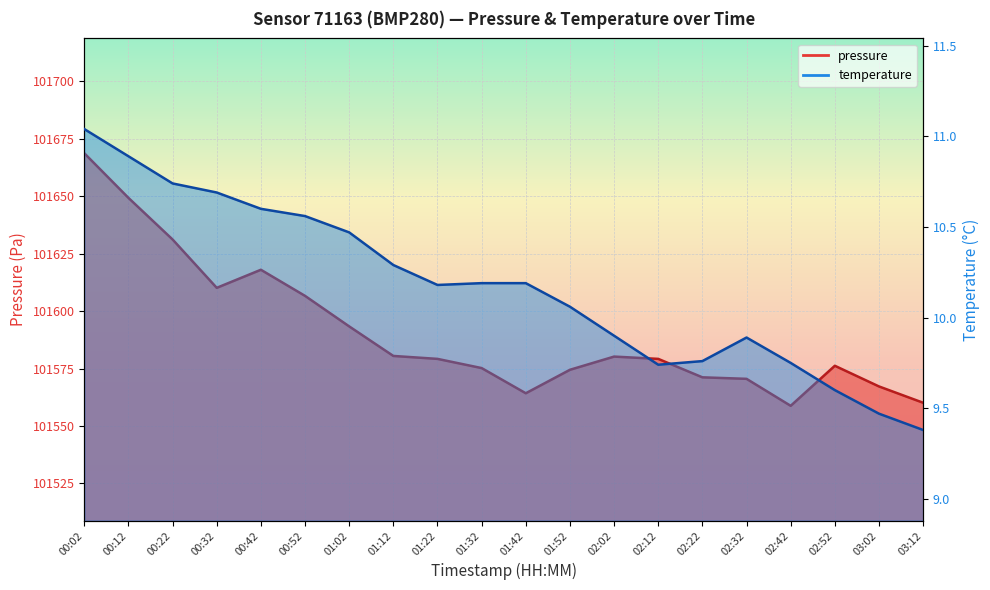

How many distinct data groups are displayed?

2